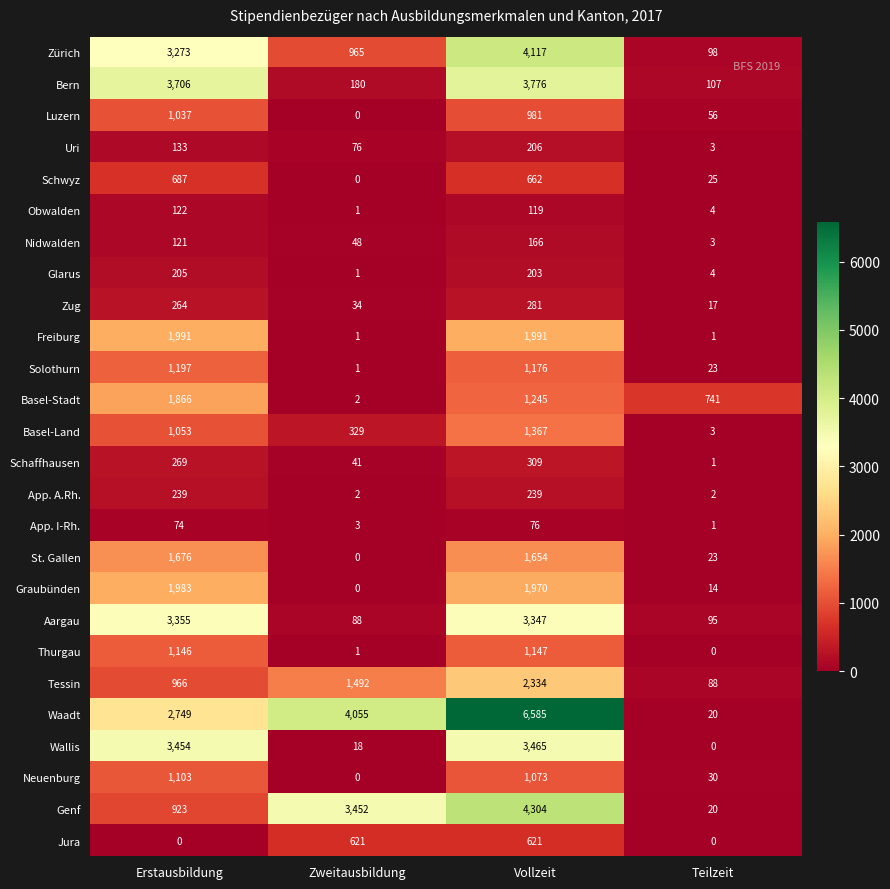

What is the sum of the Luzern values at Vollzeit and Teilzeit?

1037